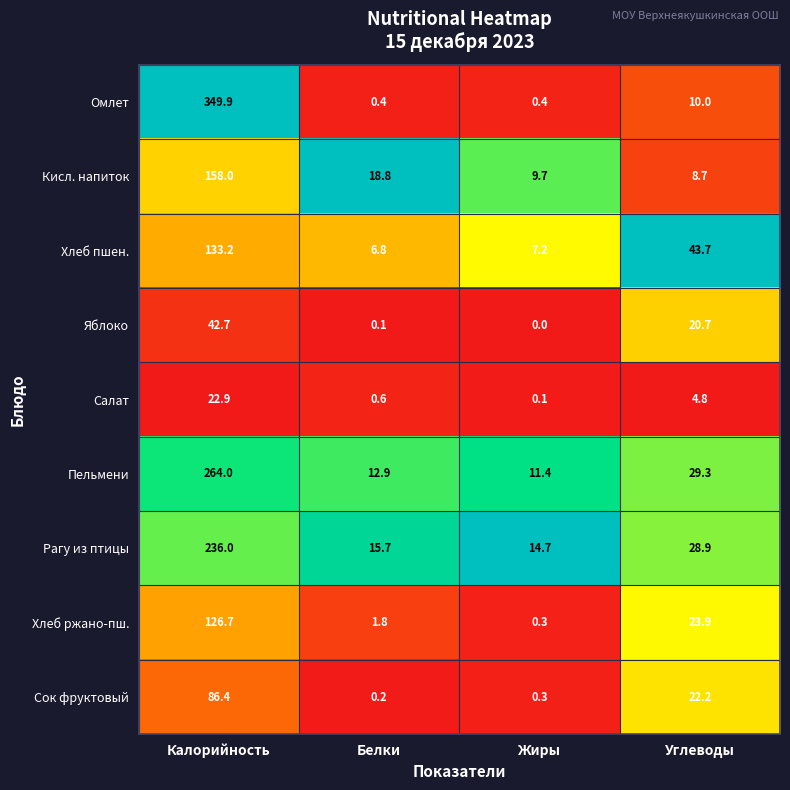

At which category is the sum across all series the highest?

Калорийность